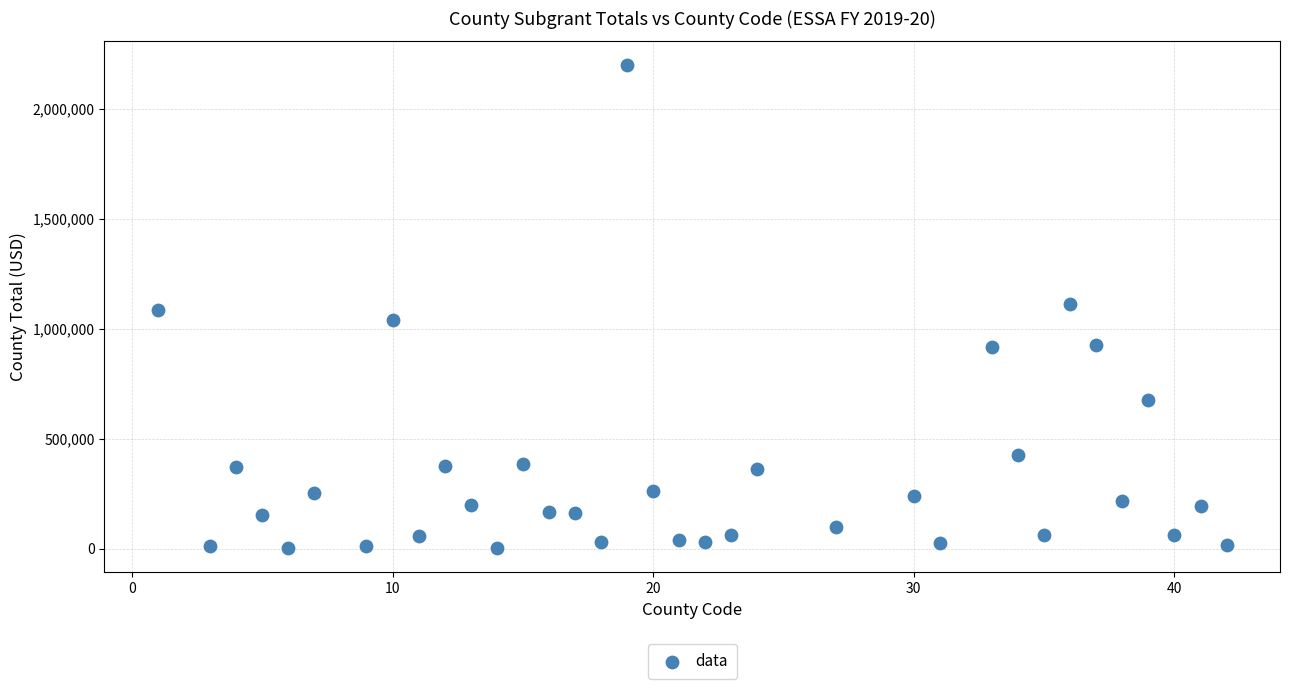

What is the range of X values (max minus min)?

41.0